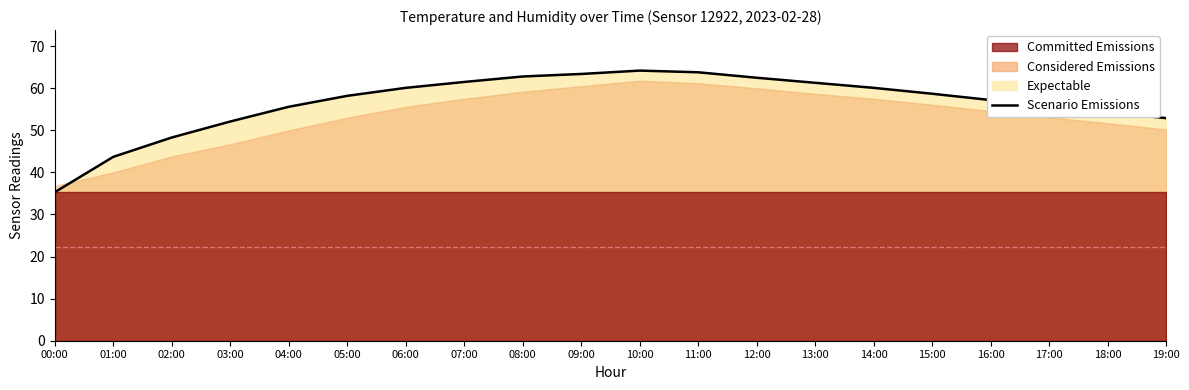

Rank the categories by value from lowest to highest.

00:00, 01:00, 02:00, 03:00, 19:00, 18:00, 04:00, 17:00, 16:00, 05:00, 15:00, 06:00, 14:00, 13:00, 07:00, 12:00, 08:00, 09:00, 11:00, 10:00